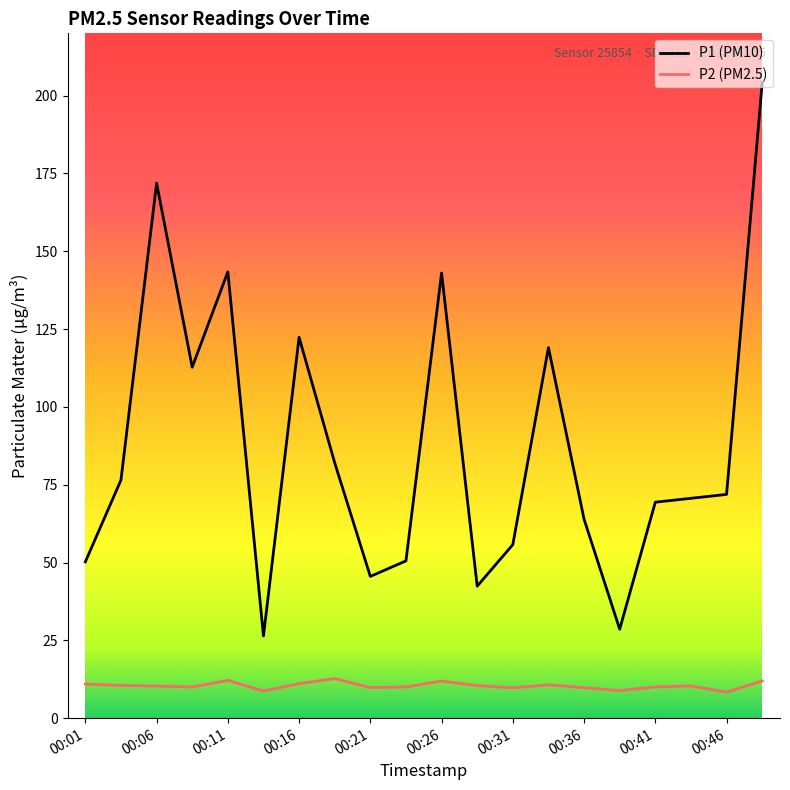

What is the minimum value for P1 (PM10)?

26.4